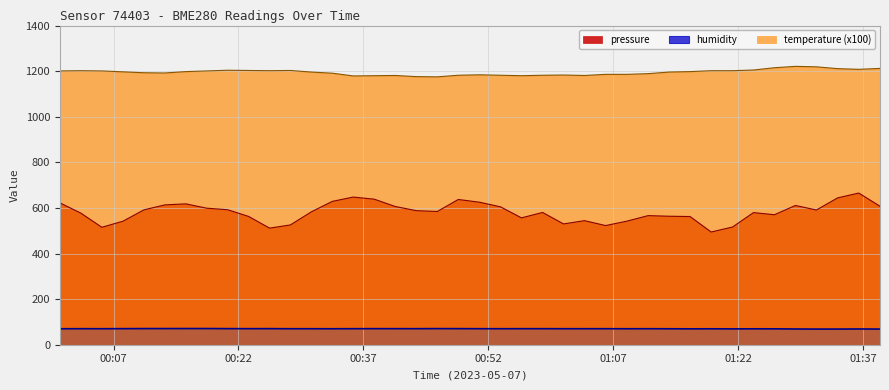

What is the difference between the maximum and minimum values in the temperature (x100) series?

46.0